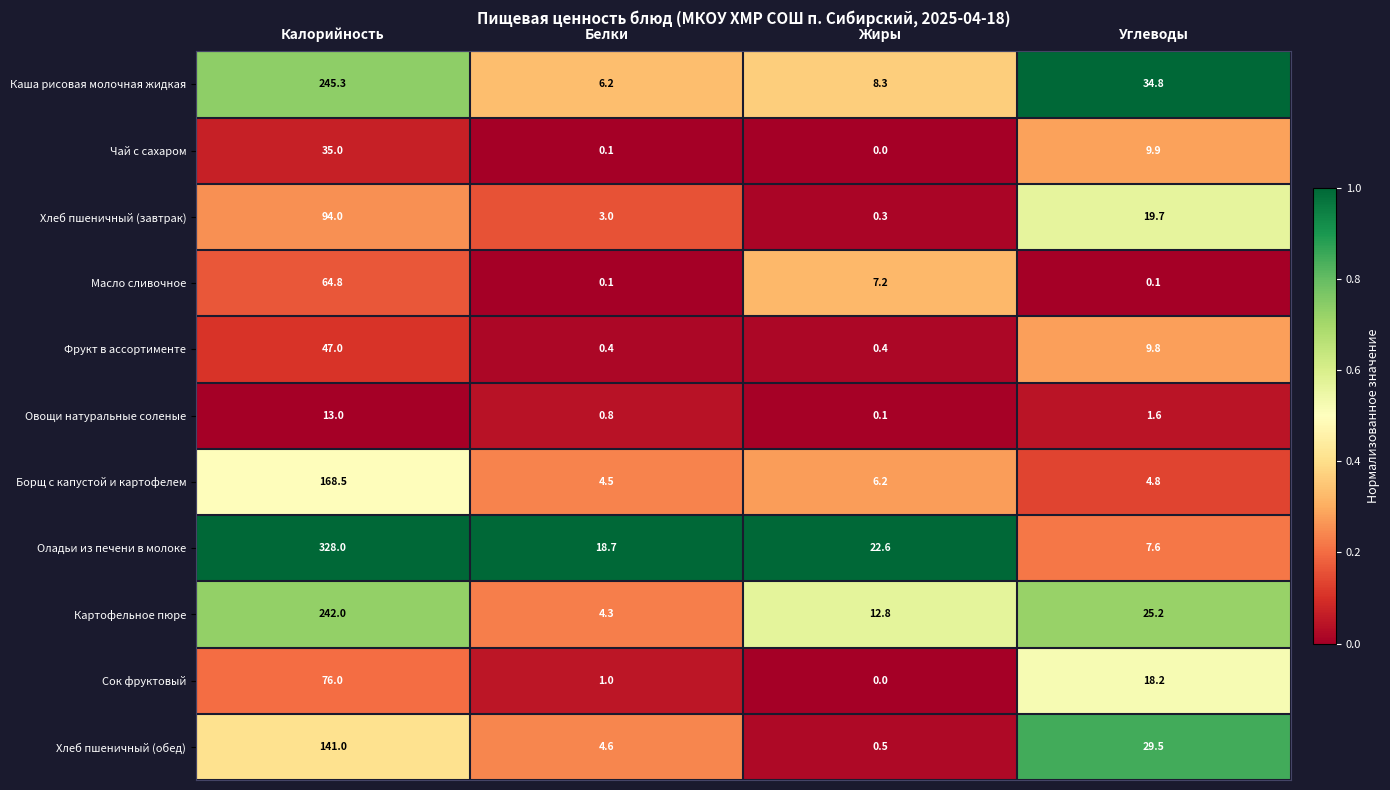

Between Белки and Углеводы, which series saw the biggest shift?

Каша рисовая молочная жидкая